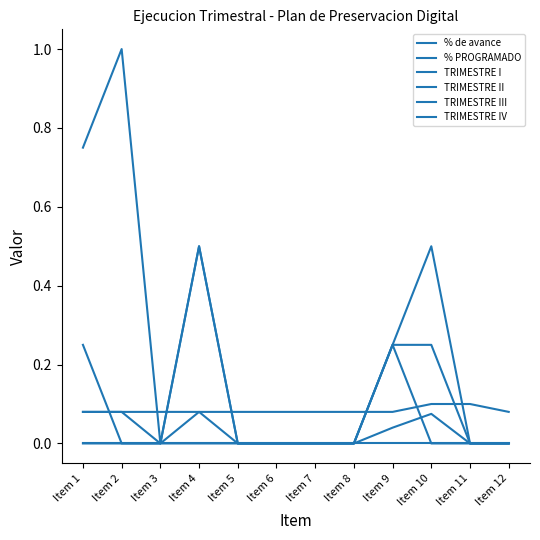

Which label corresponds to the smallest value in the chart?

Item 3